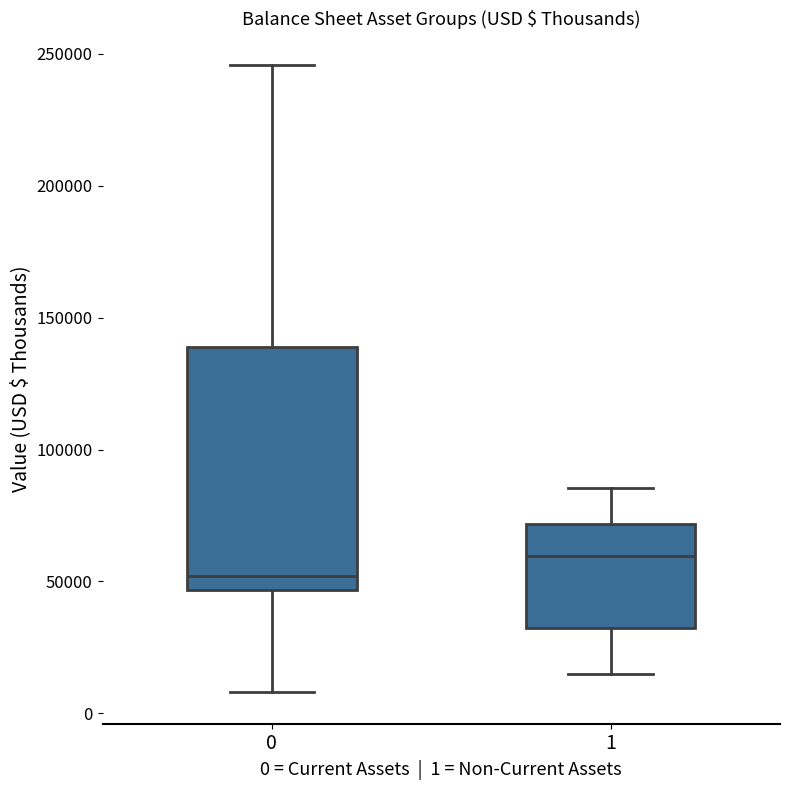

Reading left to right, read every box against the y-axis: the position of its median line, the range the box covers, and the ends of its whiskers. The values are not printed on the chart, so give them approximately, as read against the axis.

0: median 50000, box 45000 to 140000, whiskers 10000 to 245000
1: median 60000, box 35000 to 70000, whiskers 15000 to 85000